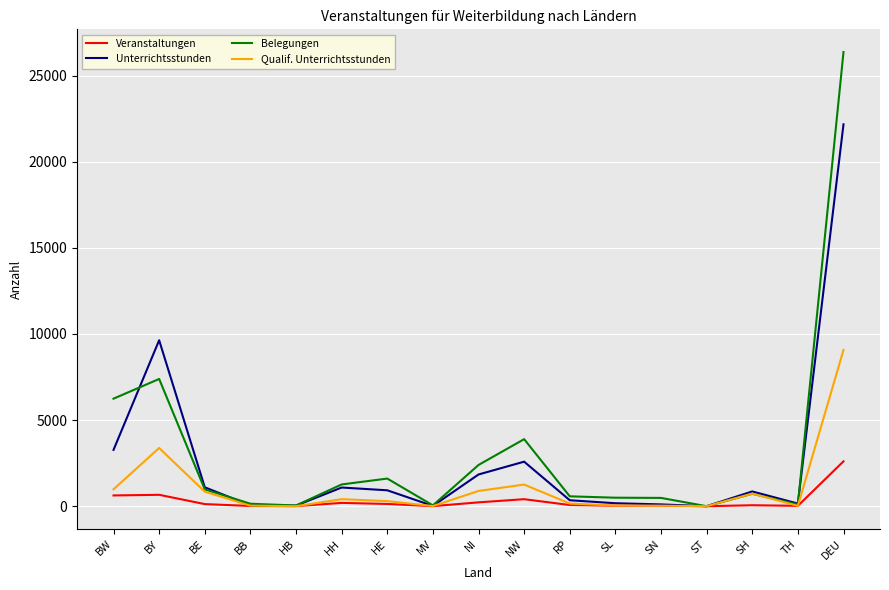

List the series in order of their peak value, lowest first.

Veranstaltungen, Qualif. Unterrichtsstunden, Unterrichtsstunden, Belegungen